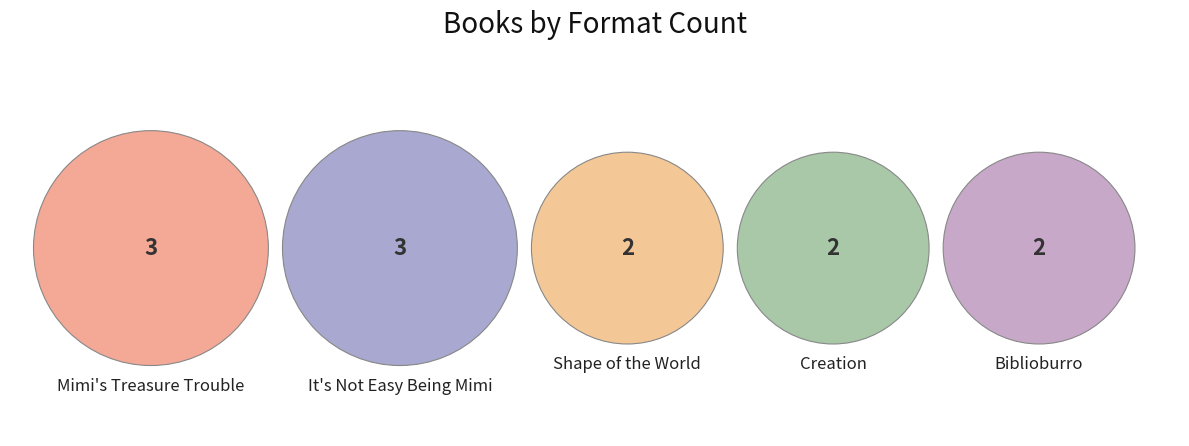

To the nearest percent, what percentage of the pie is Shape of the World?

17%